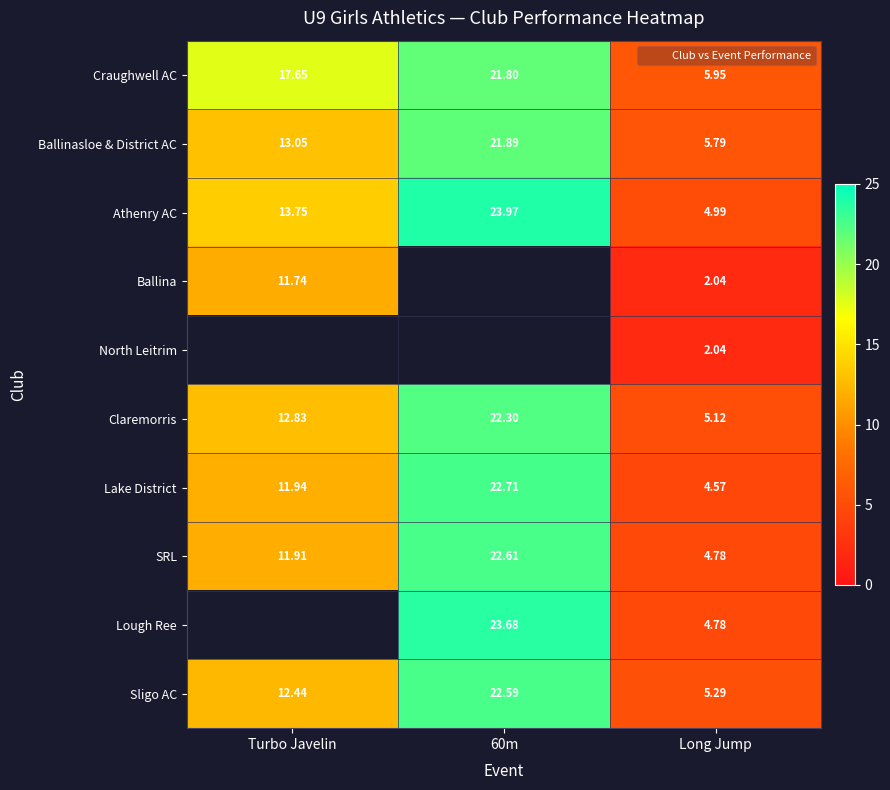

What is the lowest value of the Ballina series?

2.0